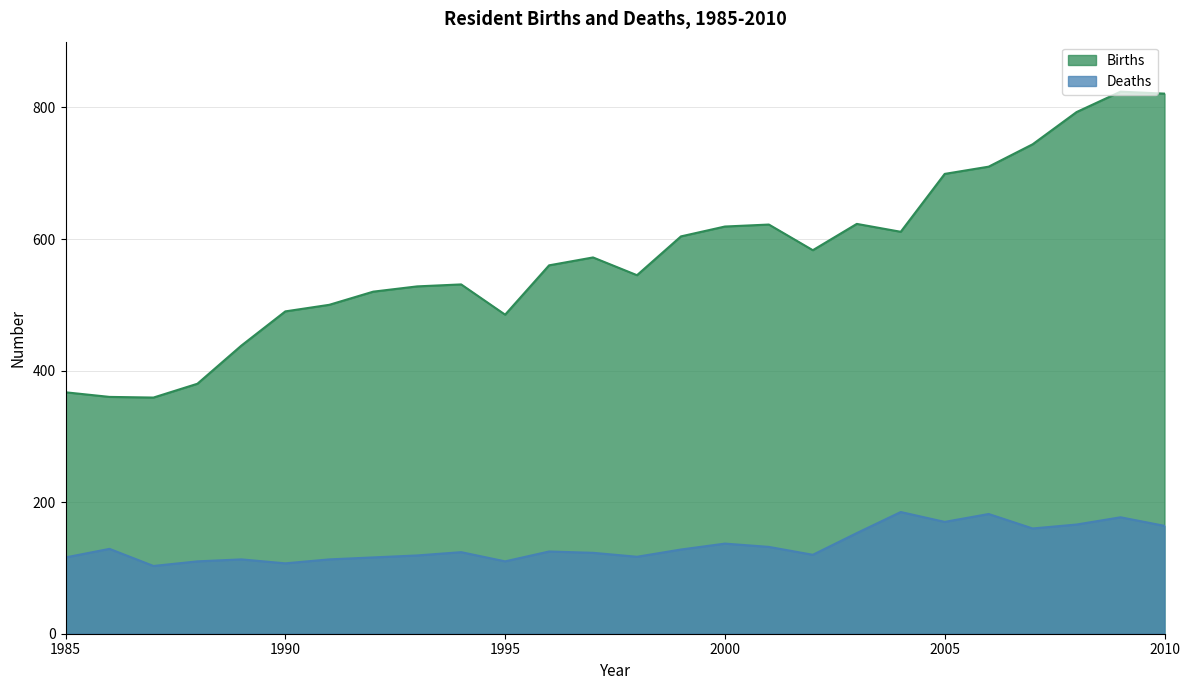

True or false: Births and Deaths cross at least once.

False